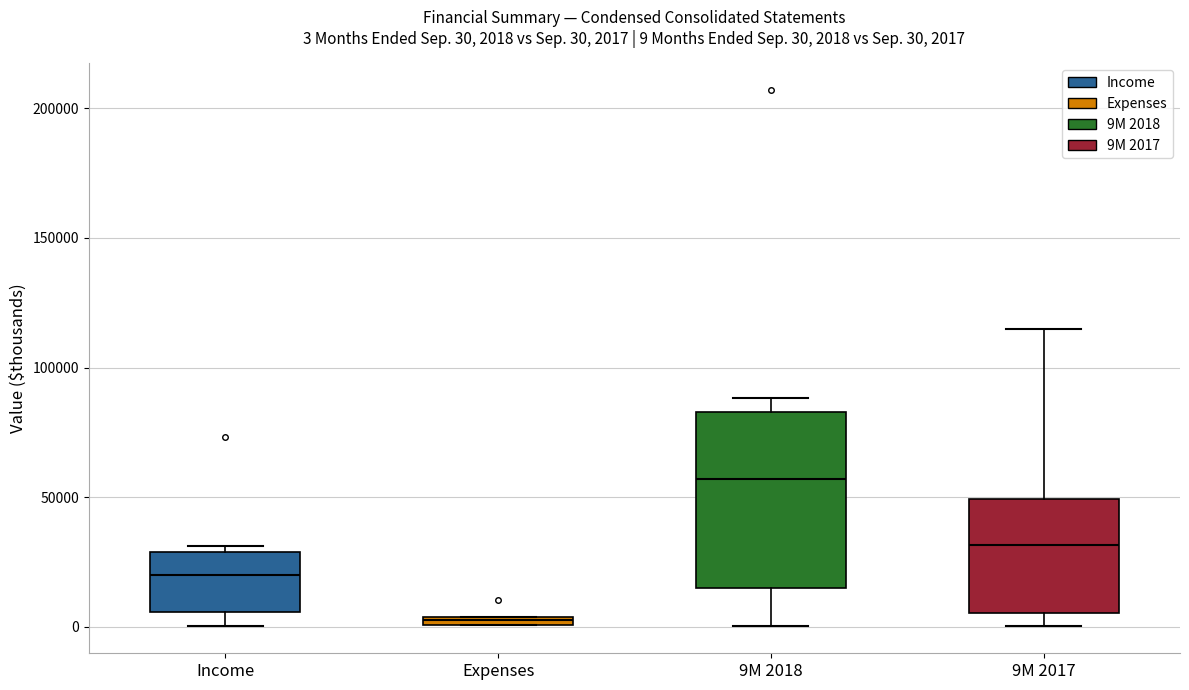

Comparing the boxes themselves (not the whiskers), which one is the tallest?

9M 2018